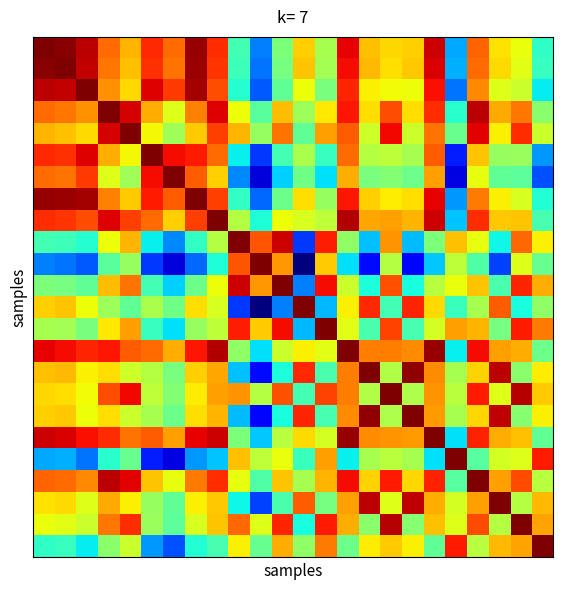

At which category is the sum across all series the highest?

14